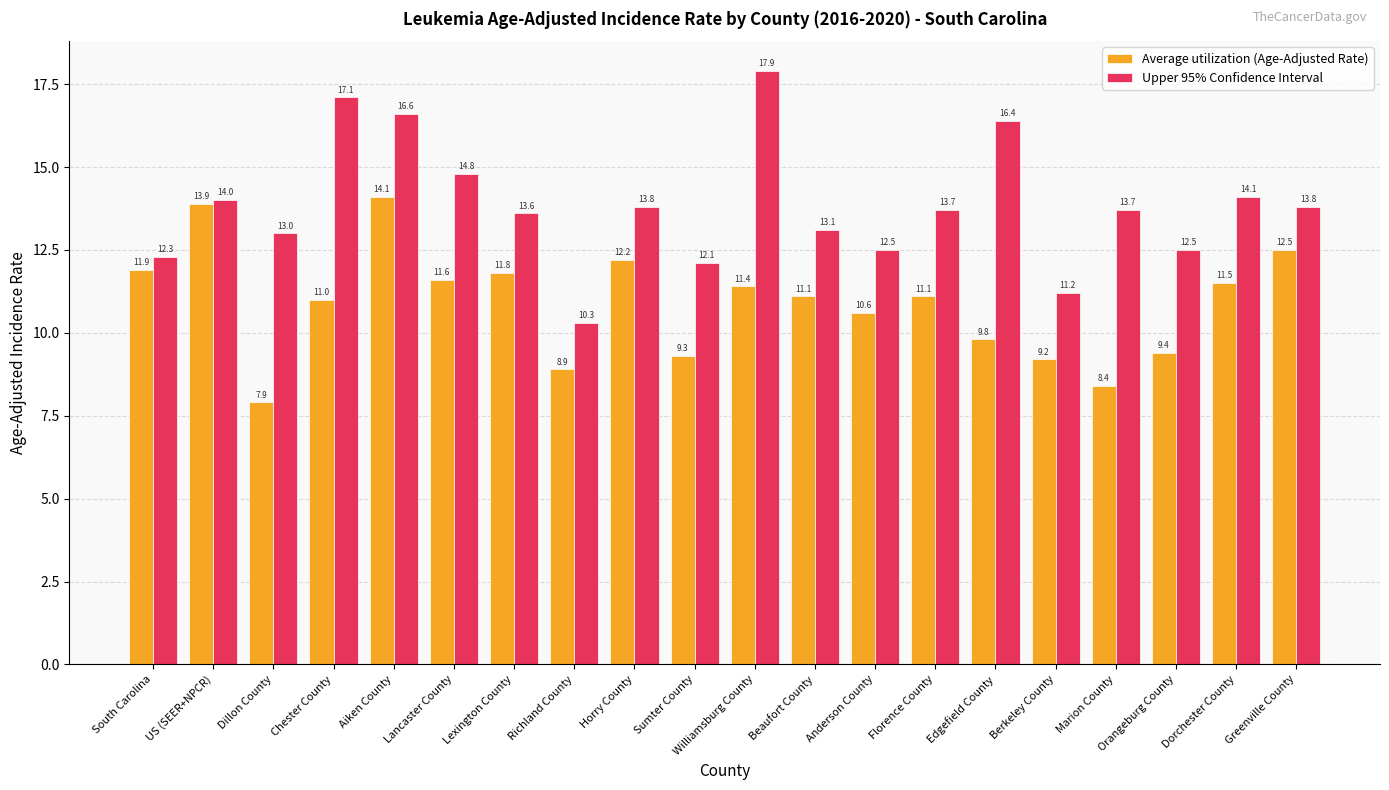

Which category has the highest value in the Average utilization (Age-Adjusted Rate) series?

Aiken County